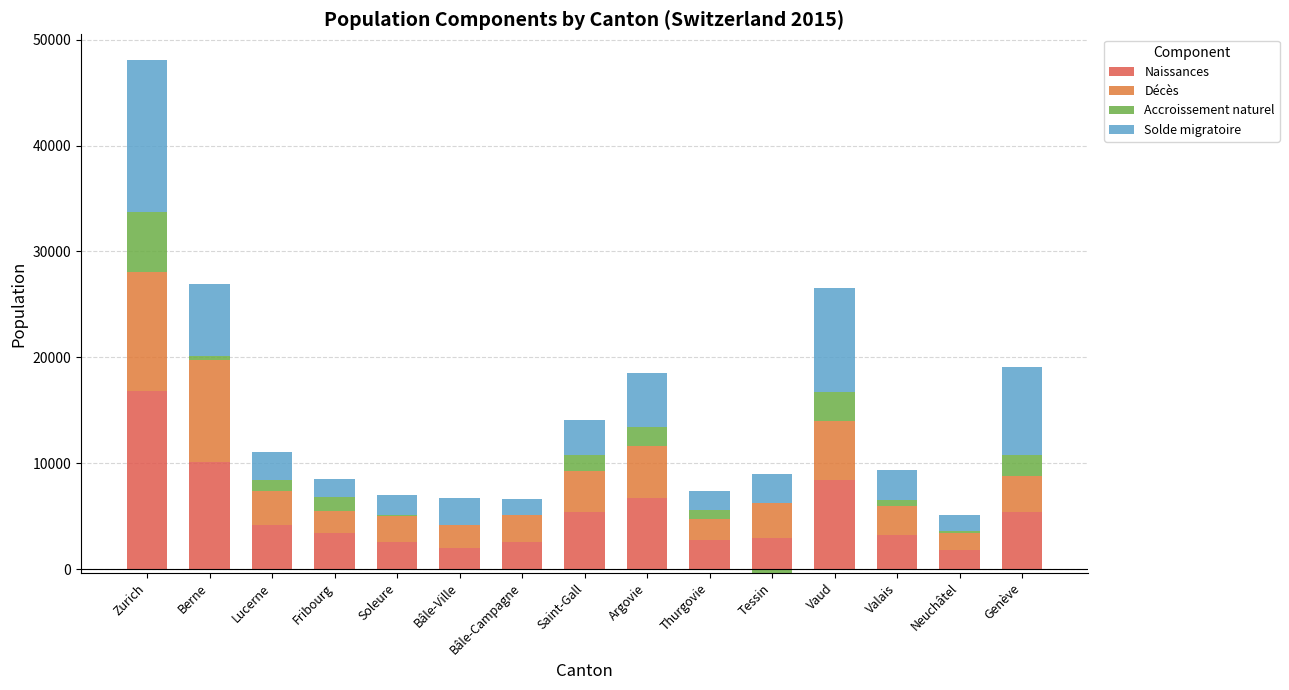

What is the approximate value of Naissances at Neuchâtel, to the nearest 100?

1800